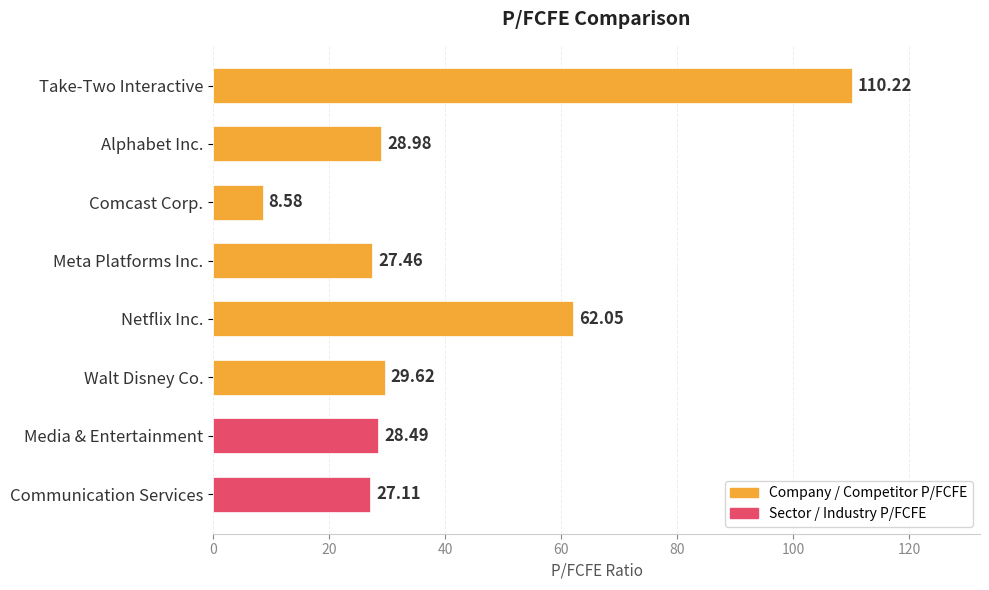

Rank the categories by value from lowest to highest.

Comcast Corp., Communication Services, Meta Platforms Inc., Media & Entertainment, Alphabet Inc., Walt Disney Co., Netflix Inc., Take-Two Interactive